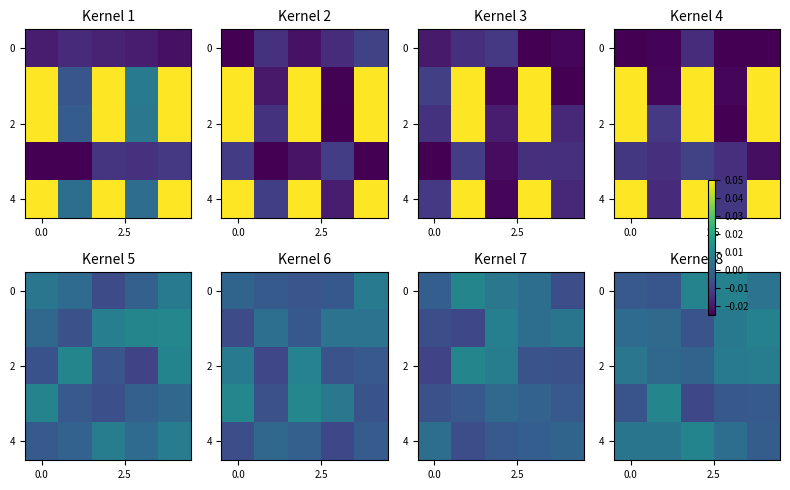

True or false: row_0 has a value of 0.0 at 3.

False